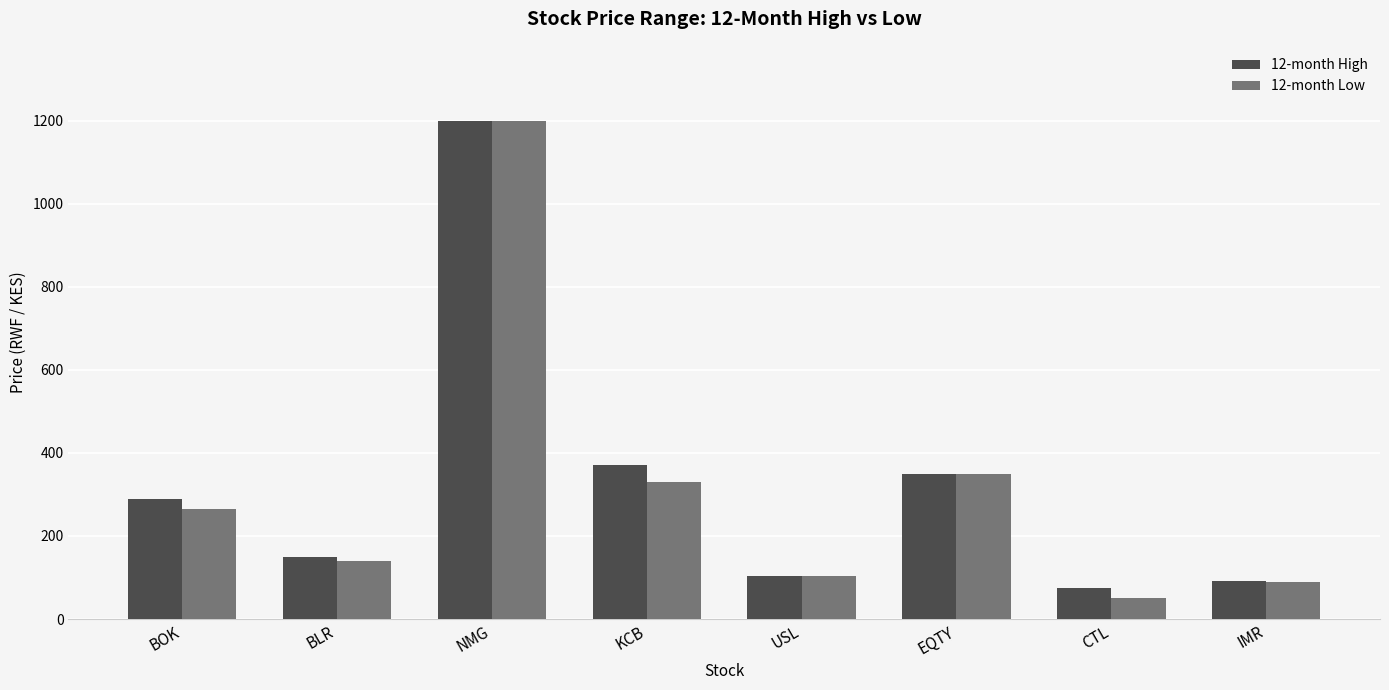

Reading right to left, transcribe all the data shown in this chart.

12-month High: 92	75	350	104	370	1200	150	289
12-month Low: 90	50	350	104	330	1200	139	265